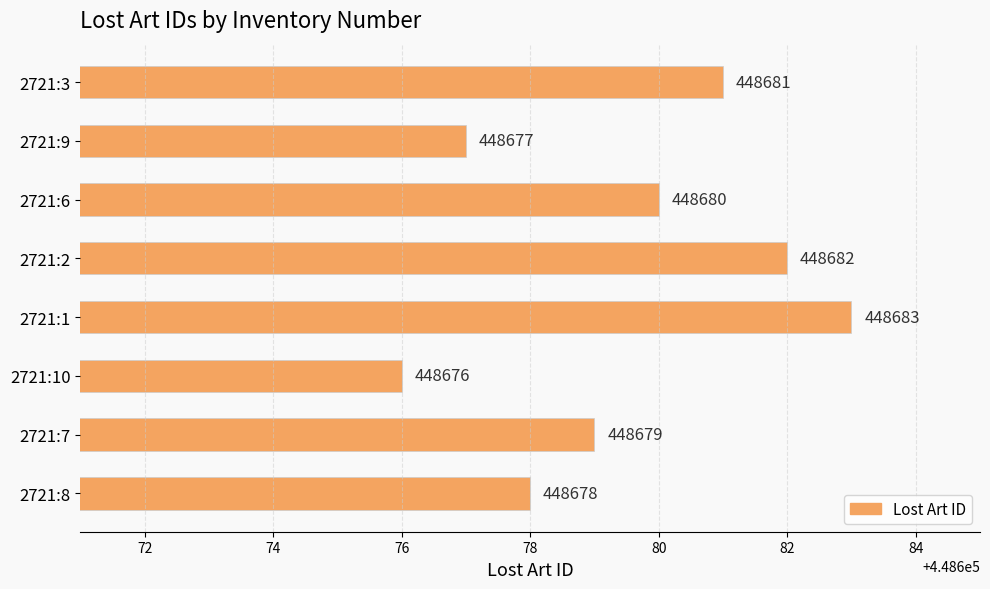

What is the ratio of the value at 2721:2 to the value at 2721:10?

1.0